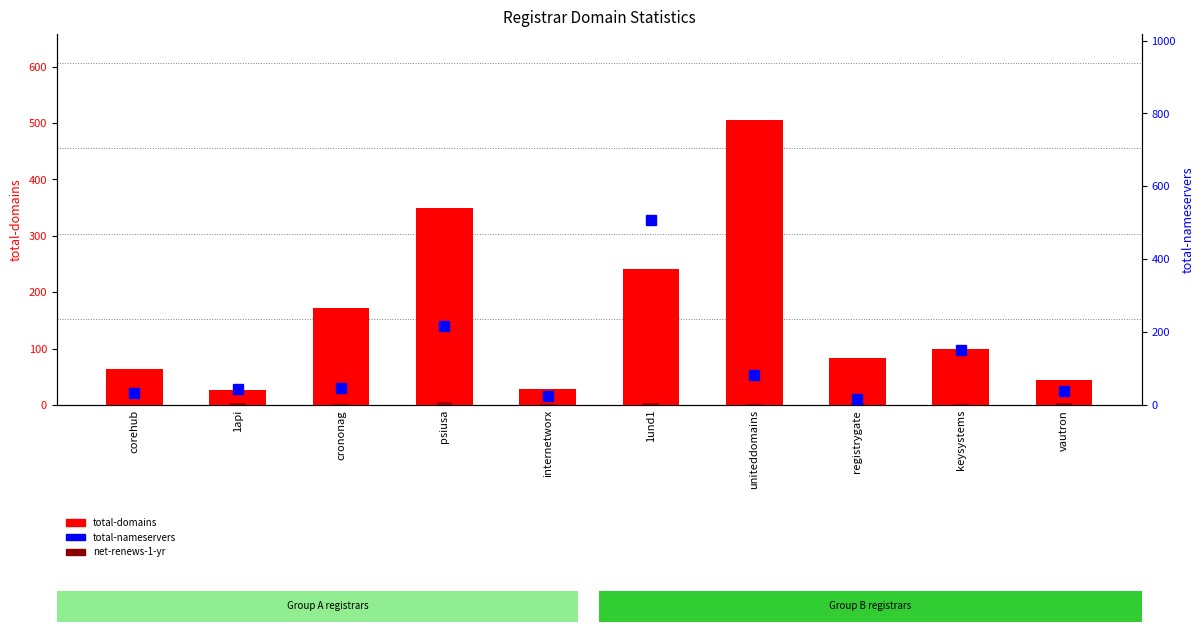

Which category has the lowest value in the total-domains series?

1api